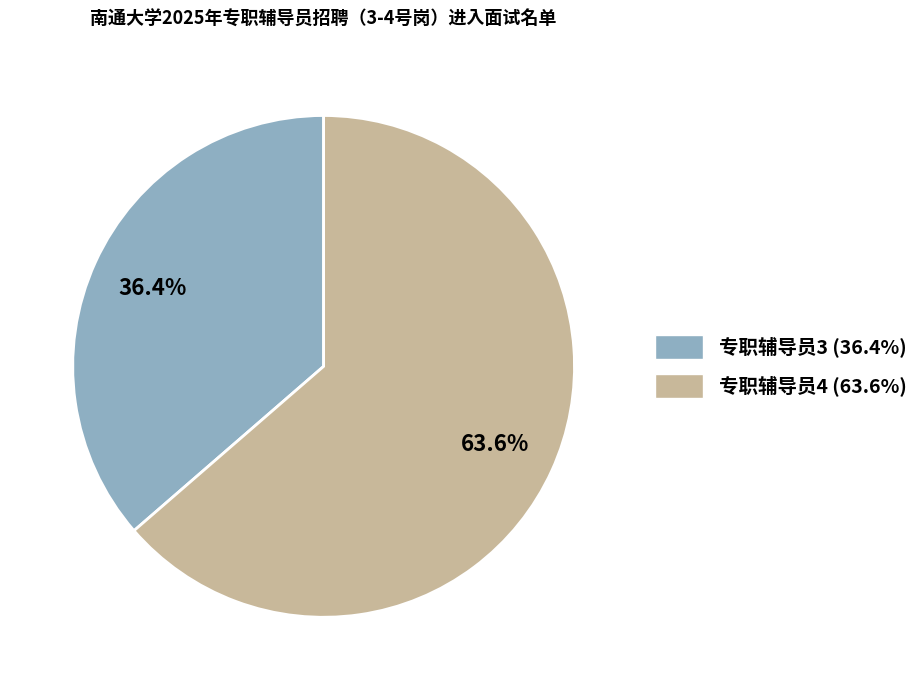

What percentage is the 专职辅导员3 slice, to the nearest percent?

36%